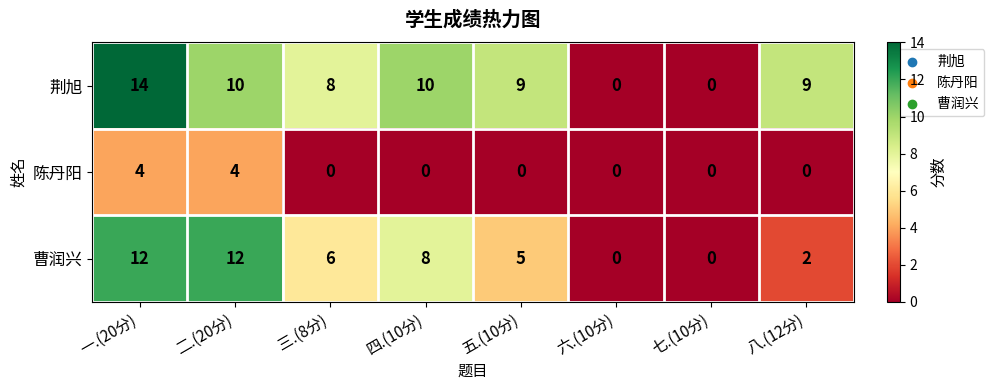

The 陈丹阳 series shows 2 at 八.(12分). True or false?

False